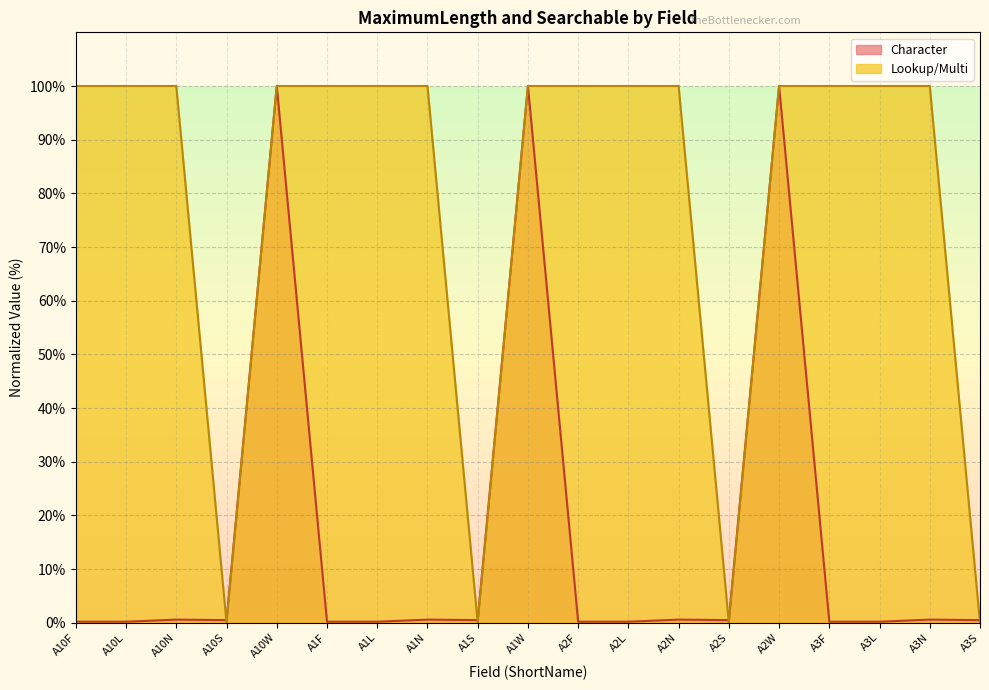

Which series has the largest total across all categories?

Lookup/Multi